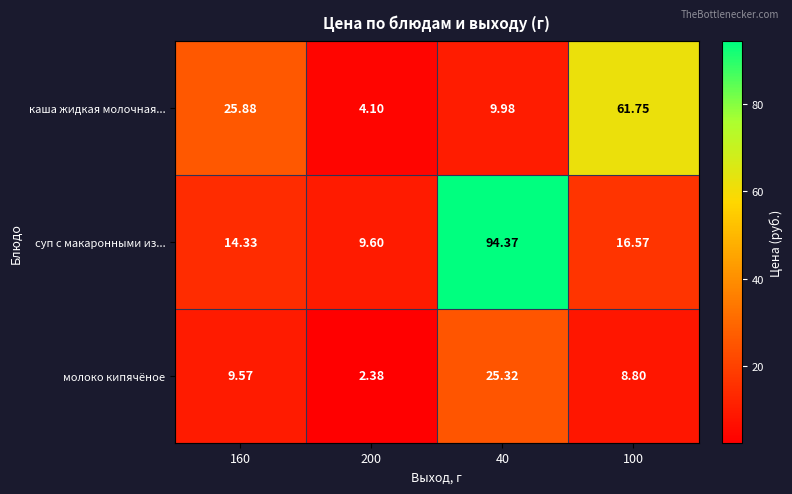

Between 160 and 100, which series saw the biggest shift?

каша жидкая молочная...